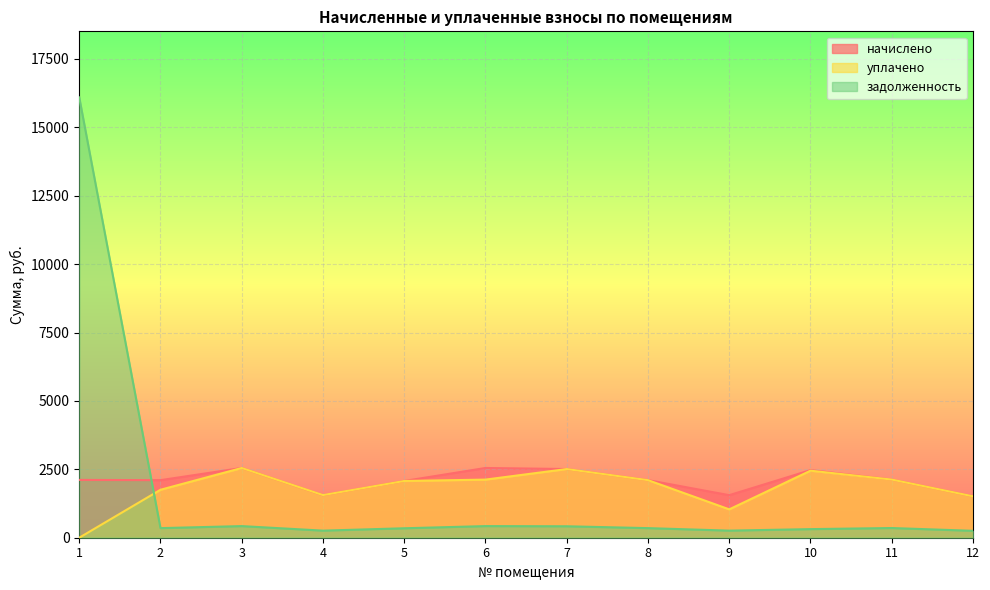

Between which two adjacent categories do уплачено and задолженность first intersect?

1 and 2